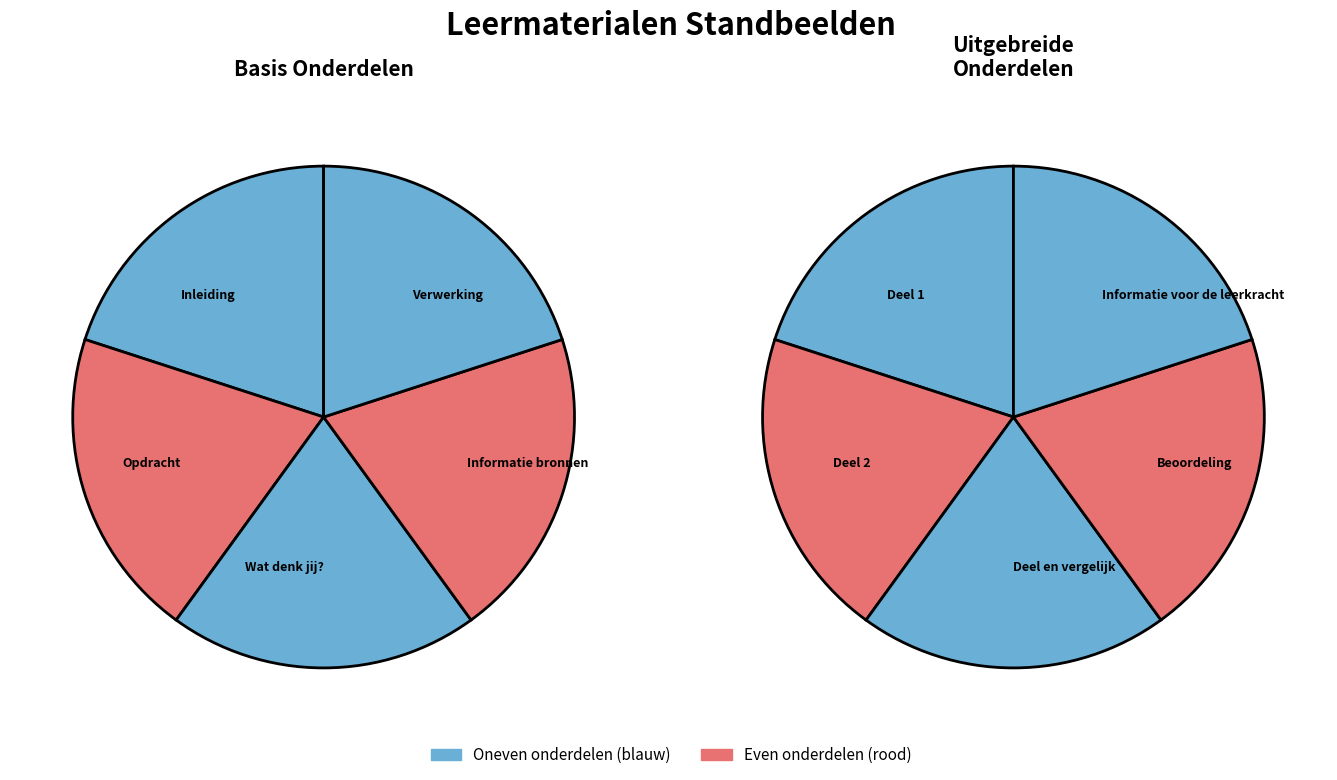

Is it true that Deel 1 is 21% of the pie?

False